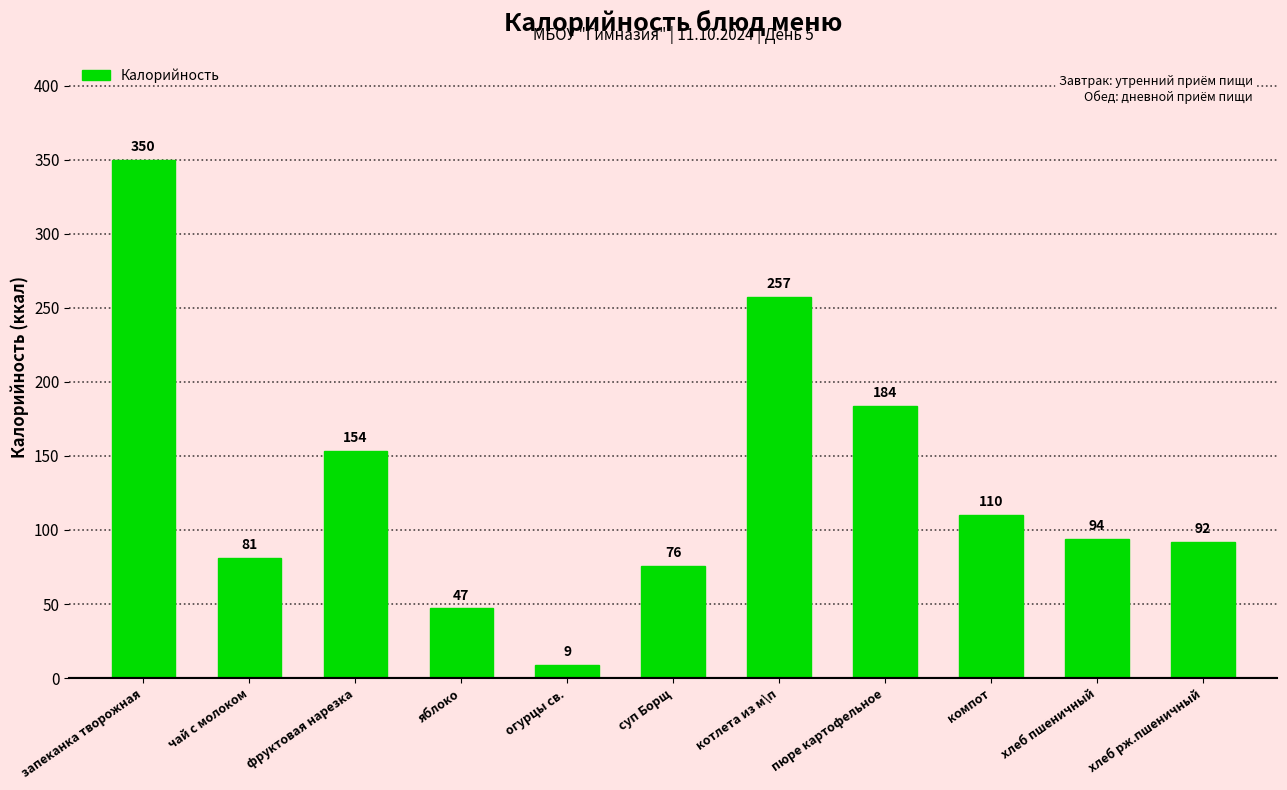

What is the difference between the maximum and minimum values?

340.9